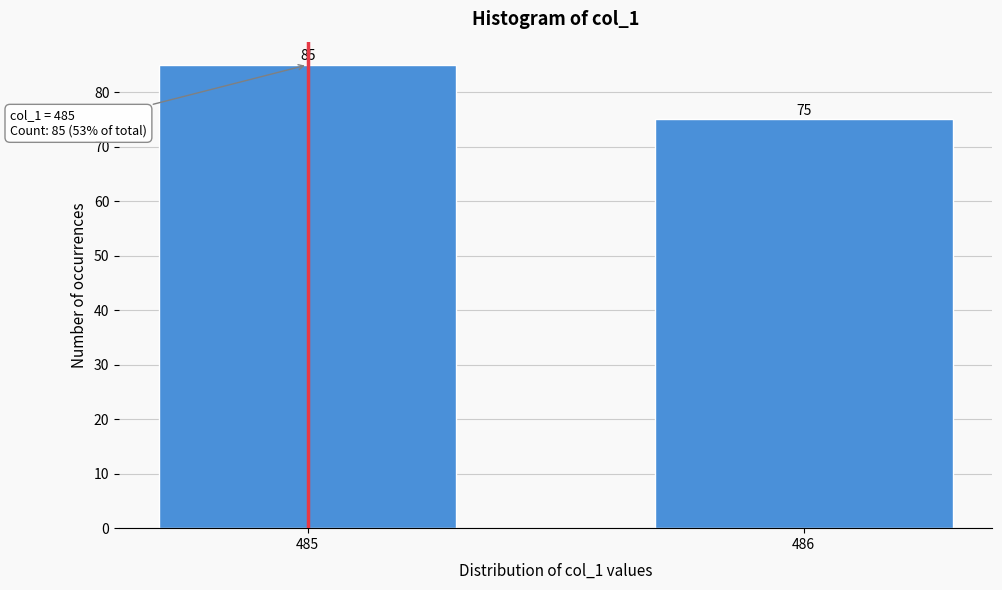

Reading left to right, transcribe all the data shown in this chart.

485=85	486=75